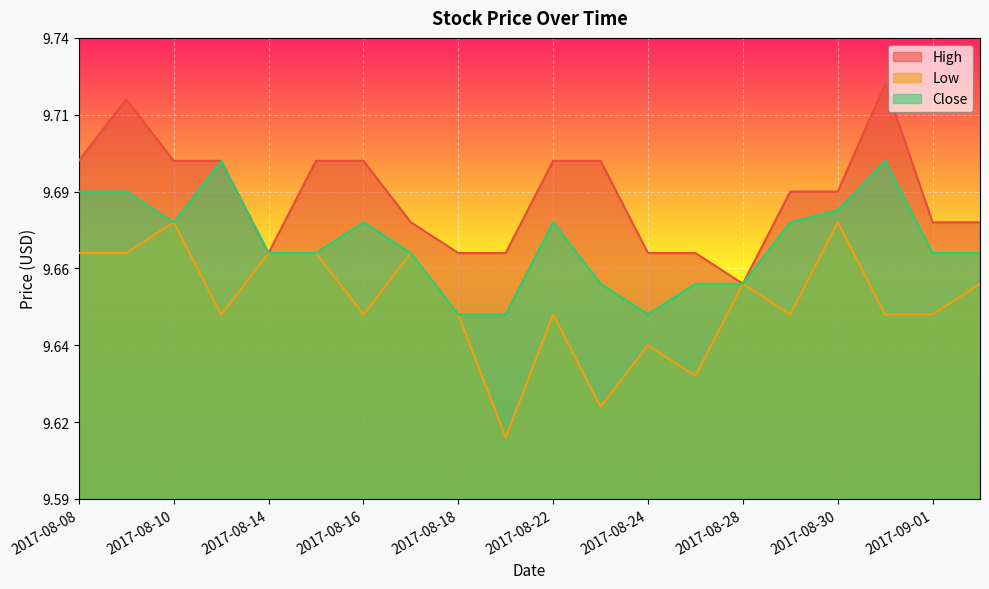

Which series changed the most between 2017-08-28 and 2017-08-29?

High